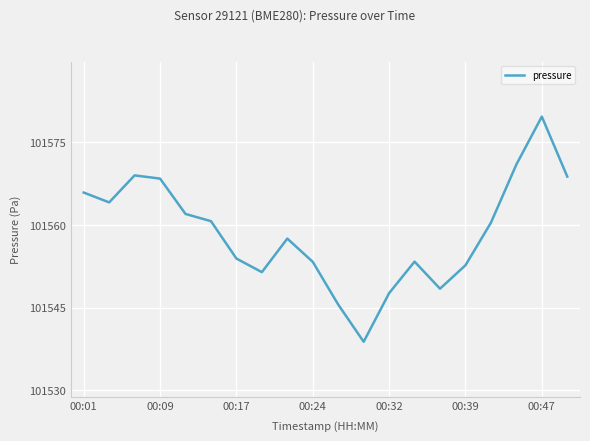

What is the smallest value displayed?

101538.8